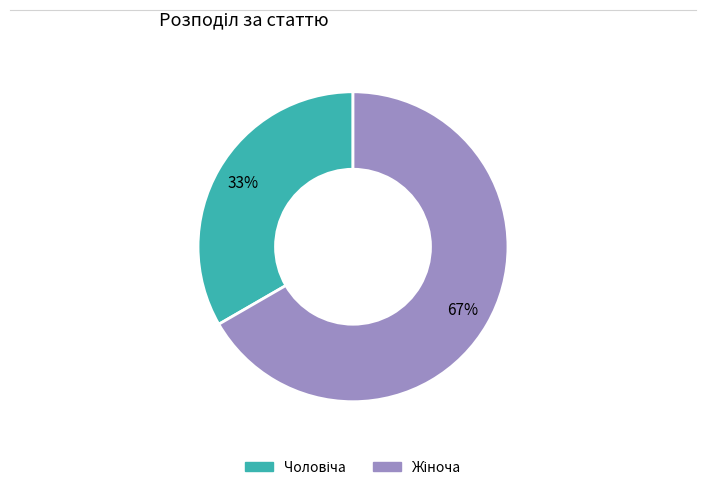

To the nearest percent, what is the average slice percentage?

50%